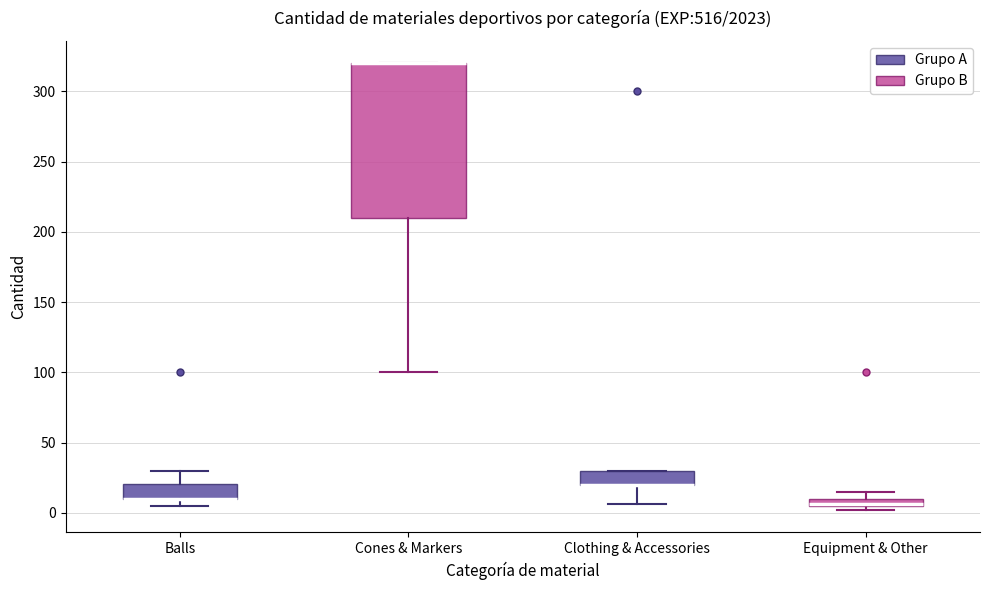

Where is the lower edge of the box for Cones & Markers on the y-axis? The values are not printed on the chart, so give them approximately, as read against the axis.

210